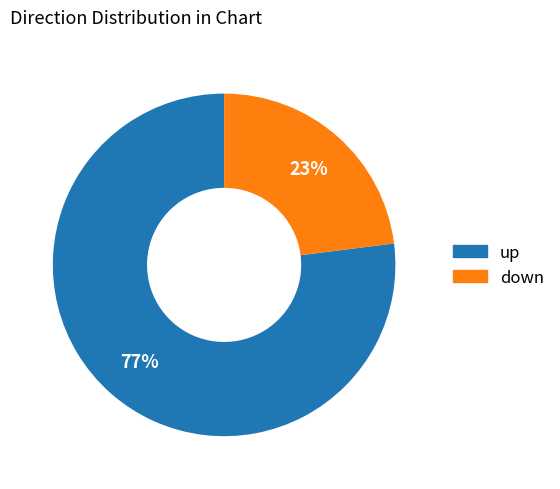

Does up represent more than half of the total?

Yes